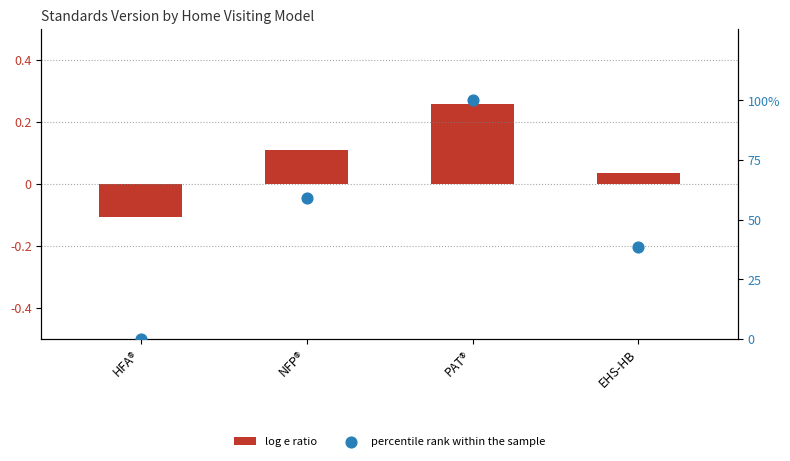

Which series contains the highest Y value?

percentile rank within the sample